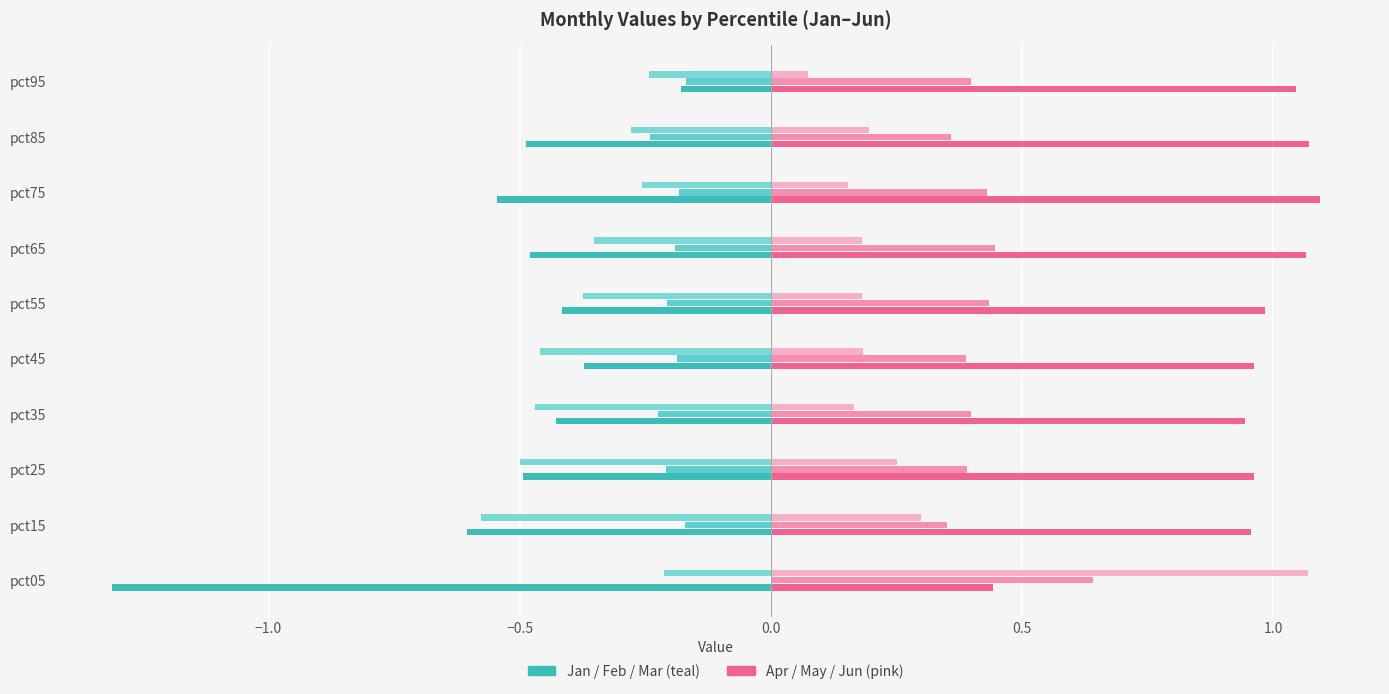

How many data points does each series have?

10